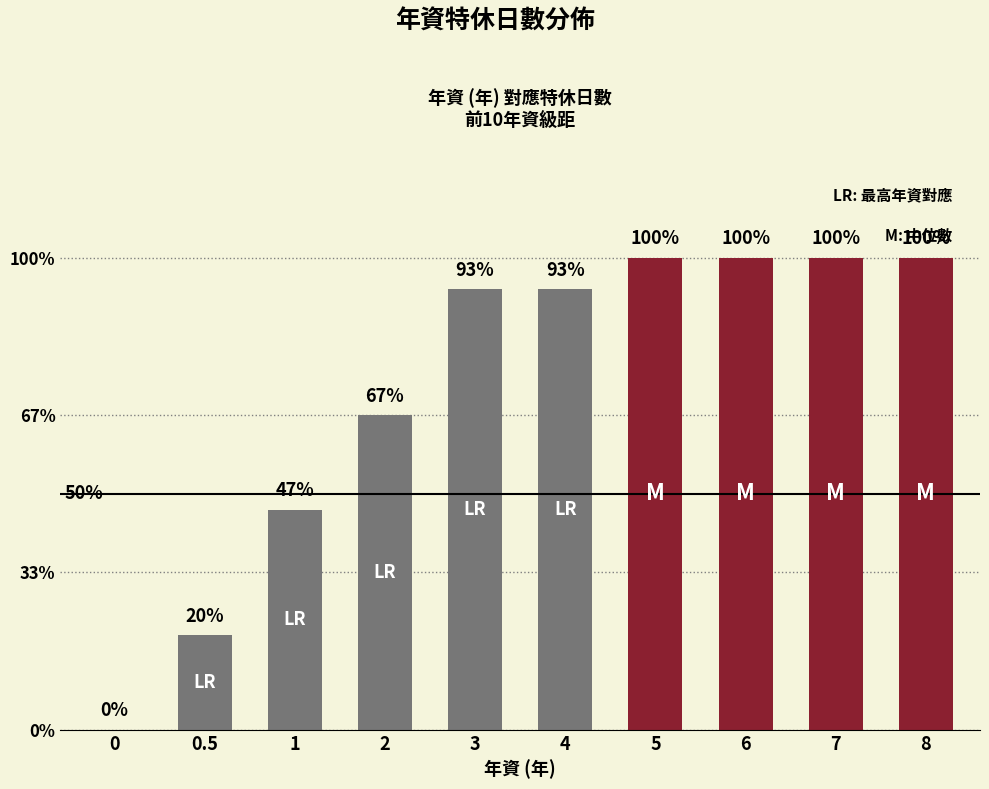

Rank the categories by value from highest to lowest.

5, 6, 7, 8, 3, 4, 2, 1, 0.5, 0